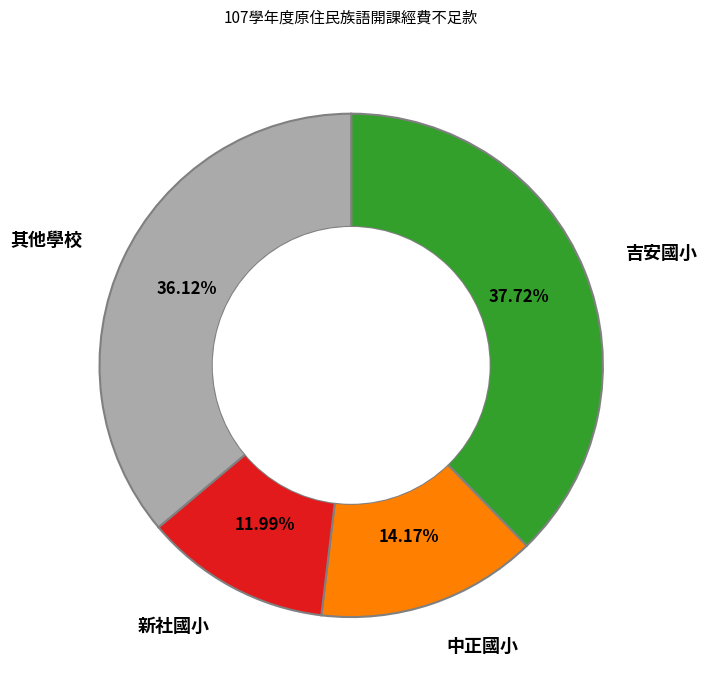

Is there any slice that represents more than half of the pie?

No